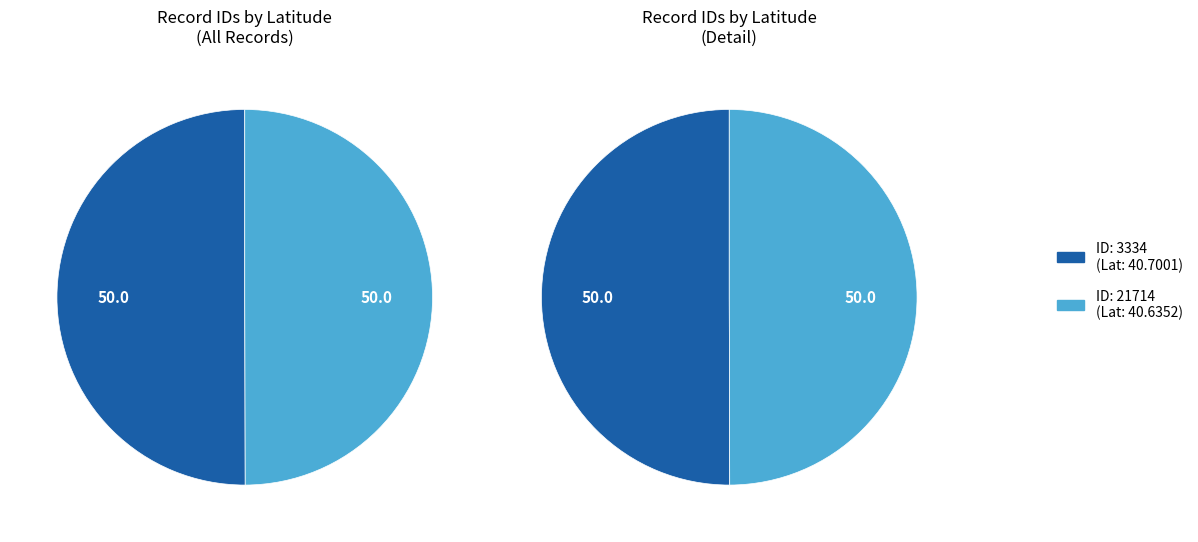

True or false: 3334 accounts for 35% of the total.

False